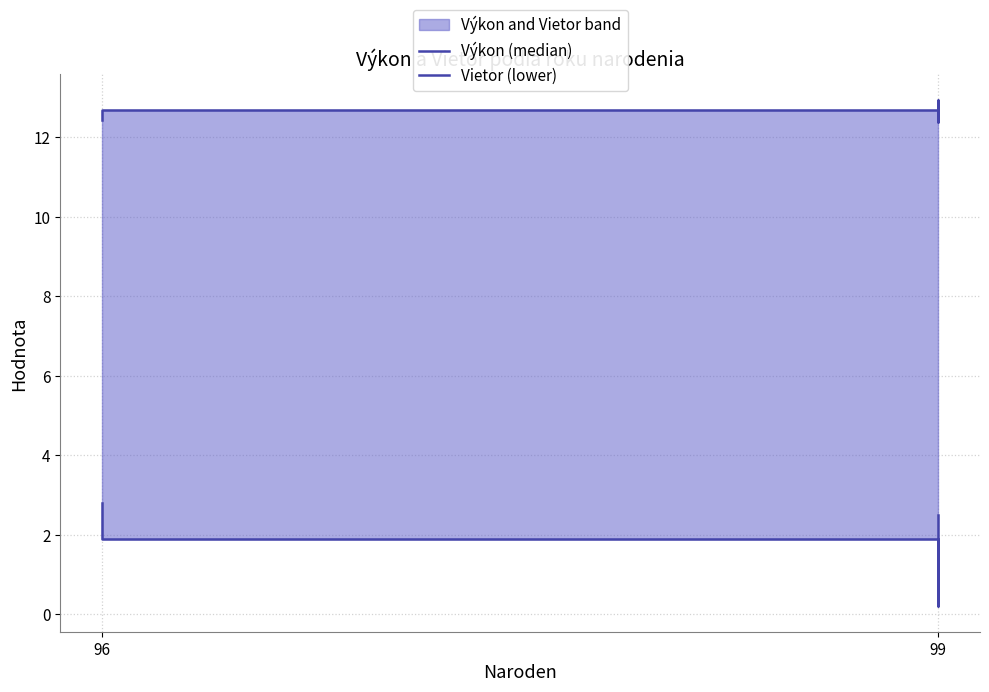

Which series has the widest spread of values?

Vietor (lower)